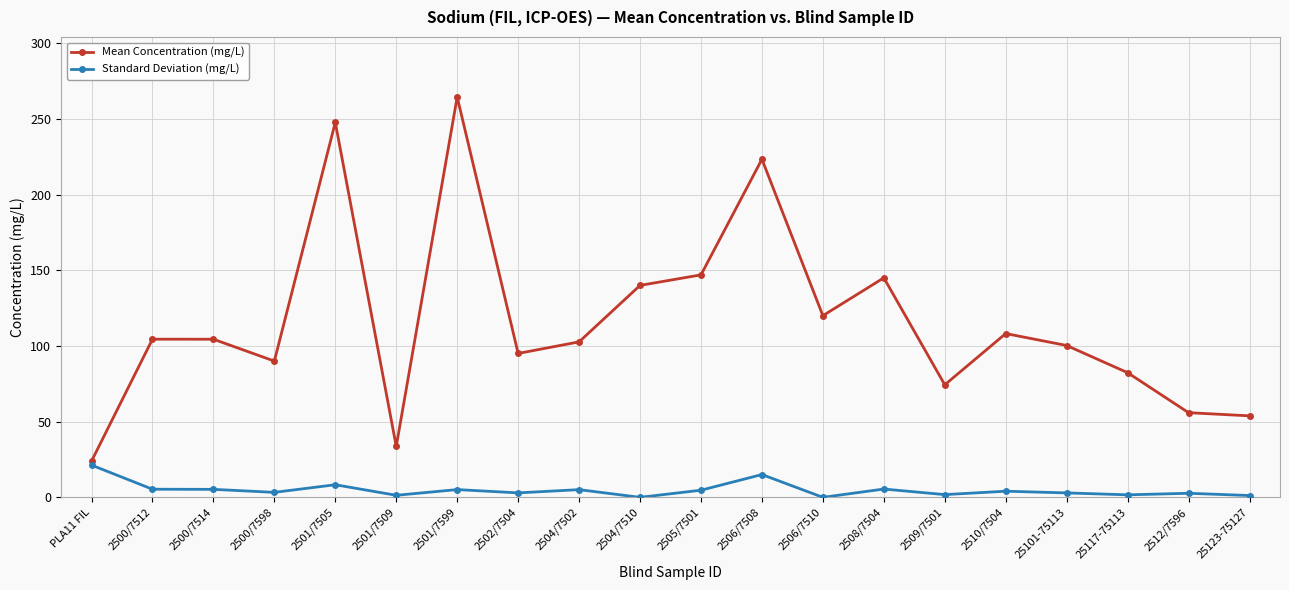

How many values in the Mean Concentration (mg/L) series are below 104?

10